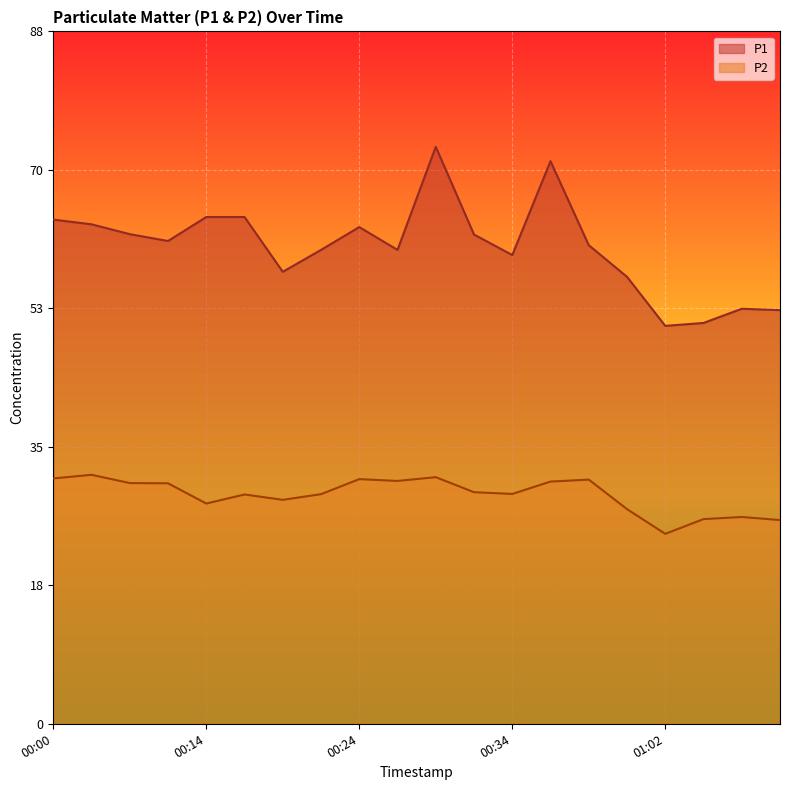

At which category does the chart reach its peak across all series?

00:29